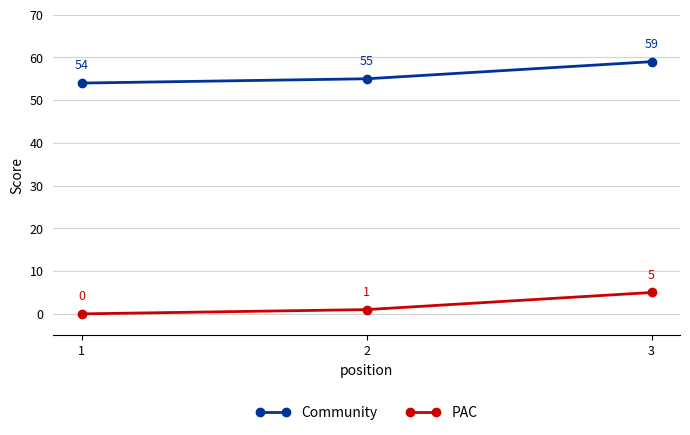

What are all the series names shown in the legend?

Community, PAC